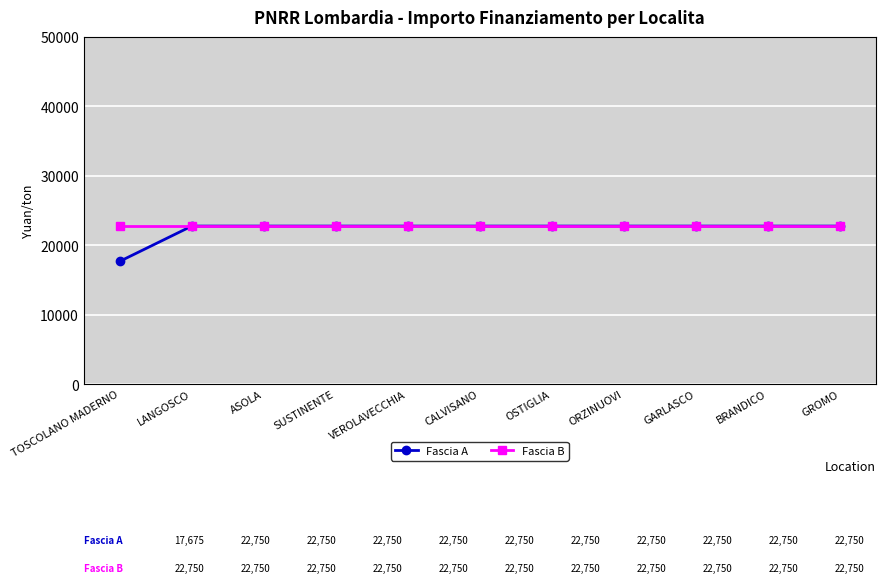

What is the total value across all series at CALVISANO?

45500.0